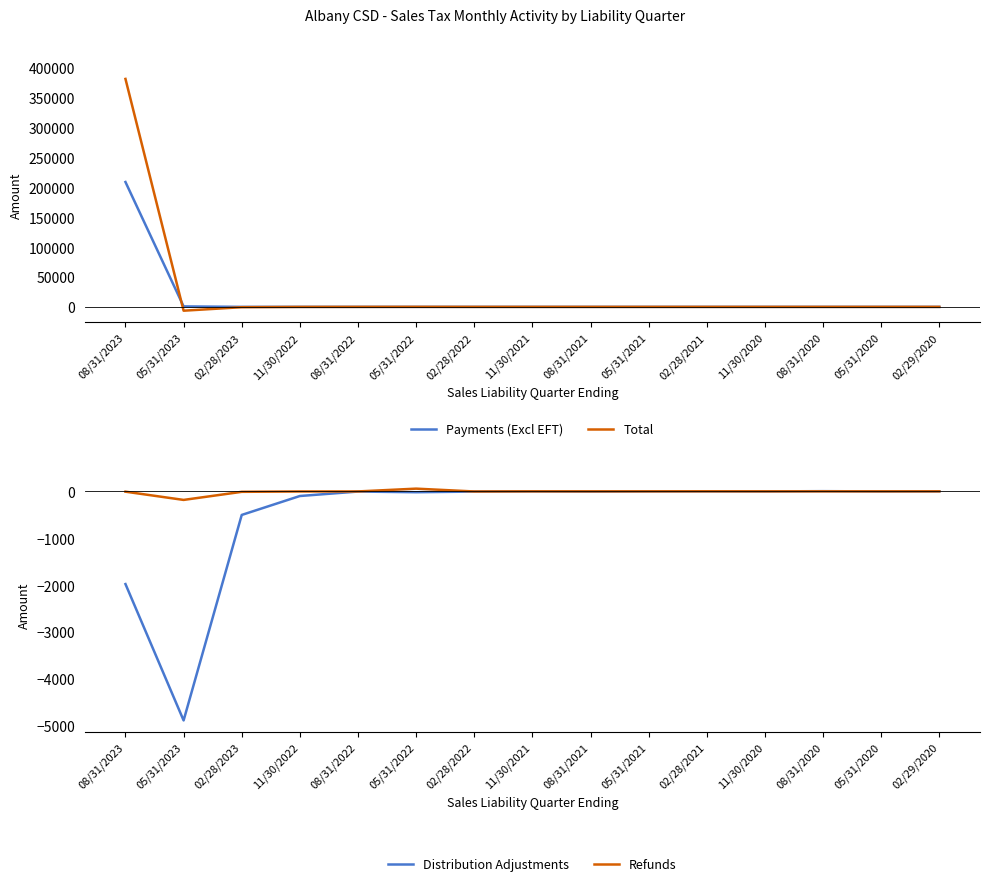

How many categories are shown in the chart?

15